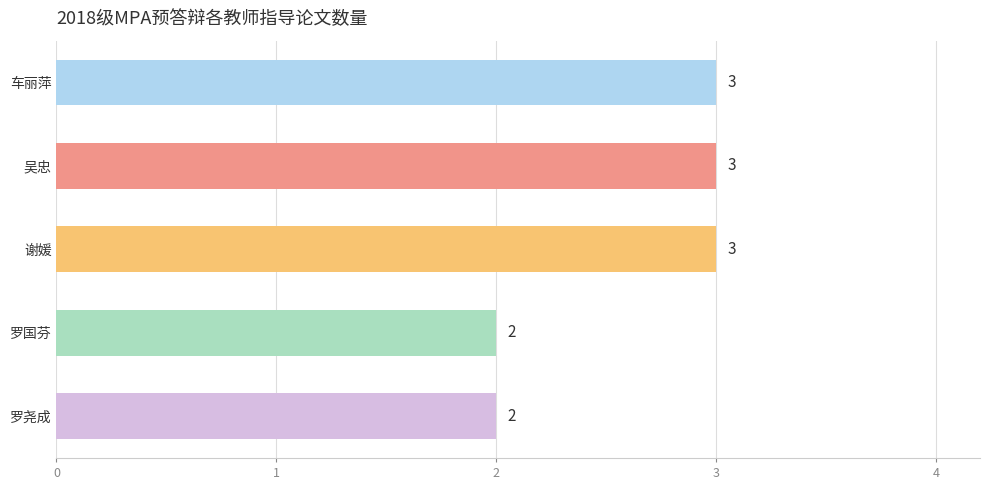

What is the ratio of the value at 谢媛 to the value at 罗尧成?

1.5